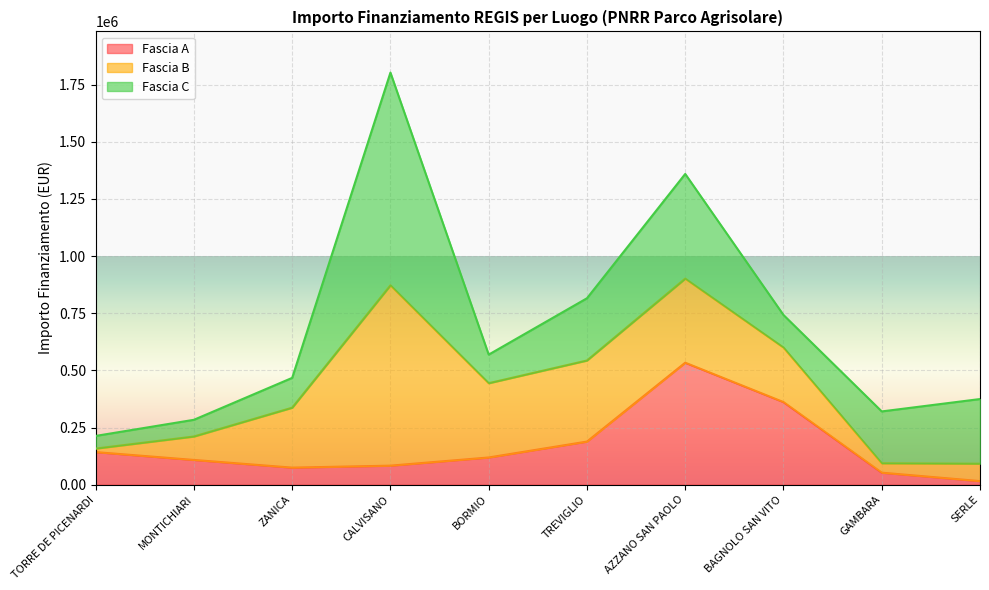

What is the highest value of the Fascia C series?

930869.5